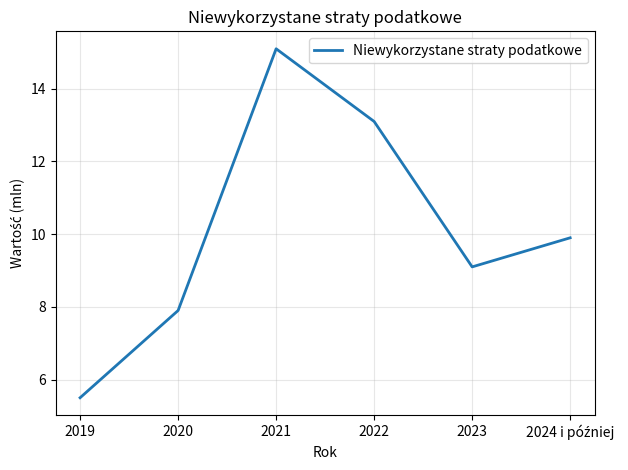

How many distinct data groups are displayed?

1